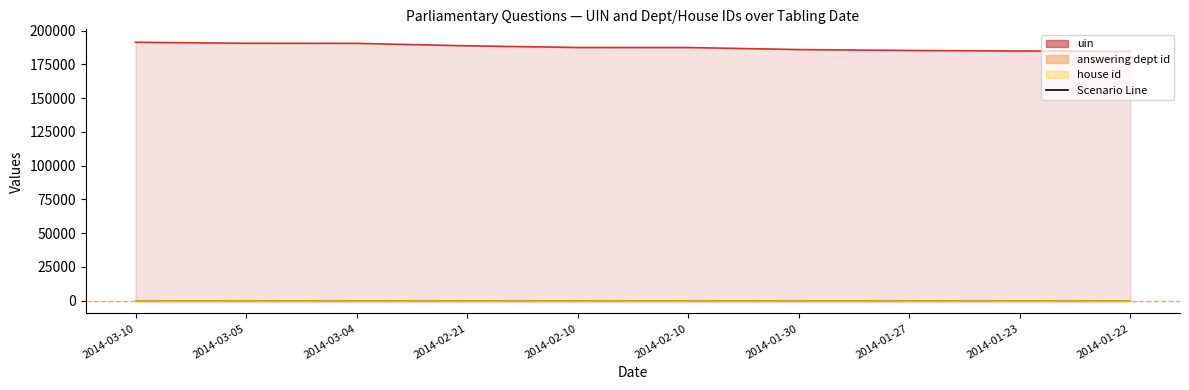

At which label is house id closest to 1?

2014-03-10